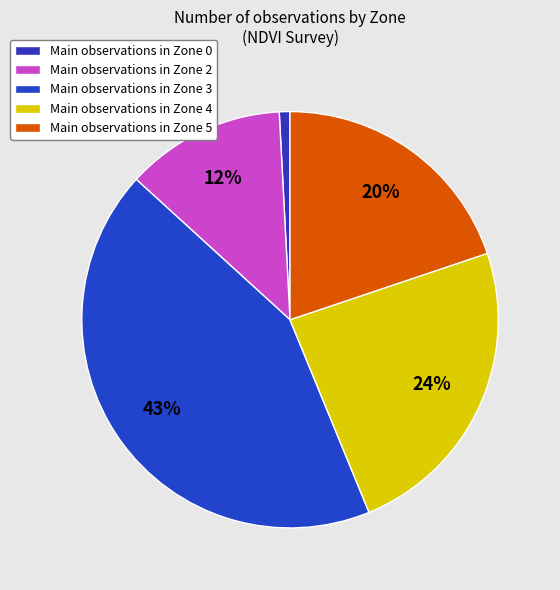

How many segments does this pie chart have?

5